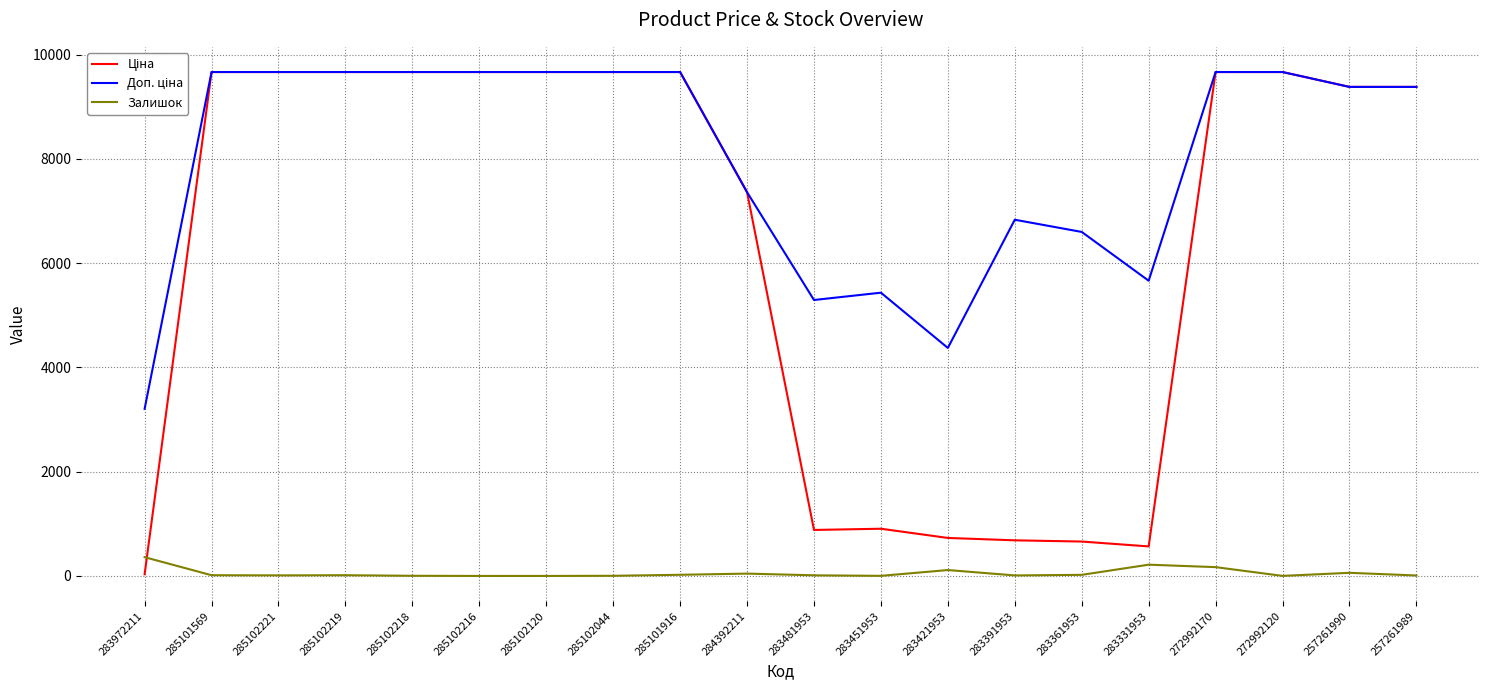

What is the maximum value shown in the chart?

9664.7